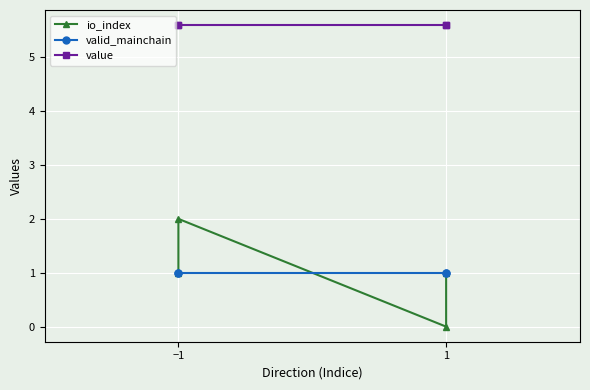

True or false: value has more than 1 points higher than both neighbors.

False